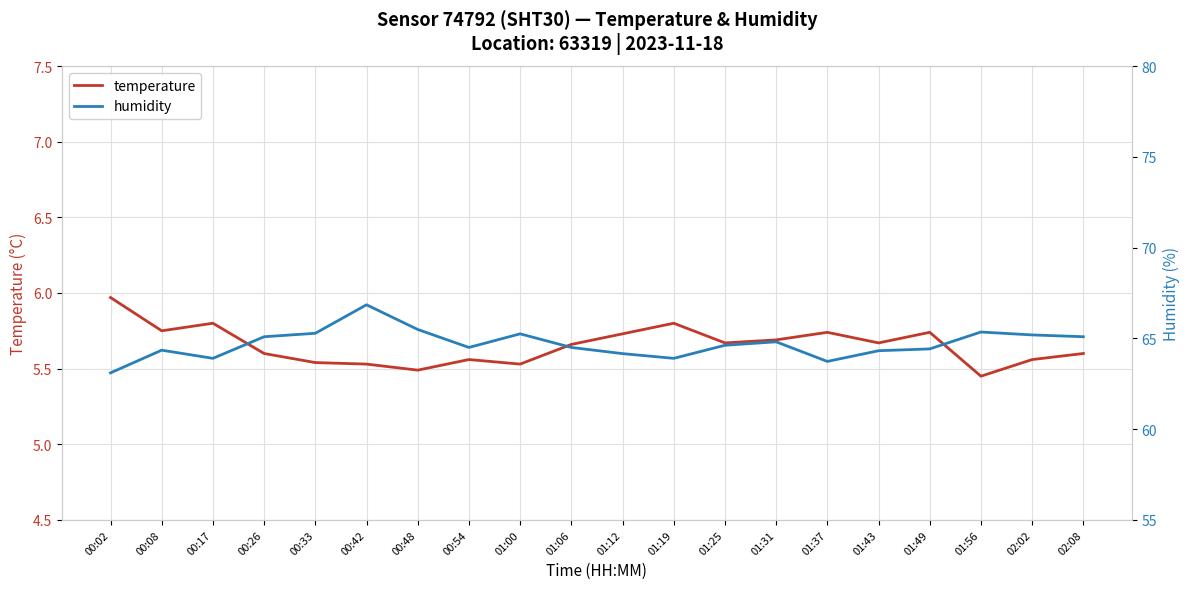

What are all the series names shown in the legend?

temperature, humidity